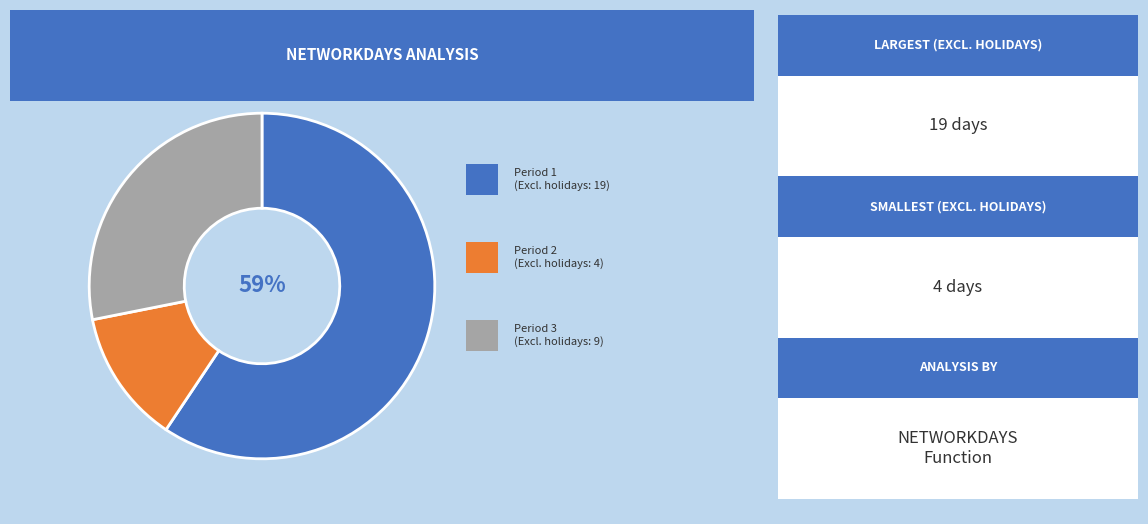

Is there a majority slice in this chart?

Yes